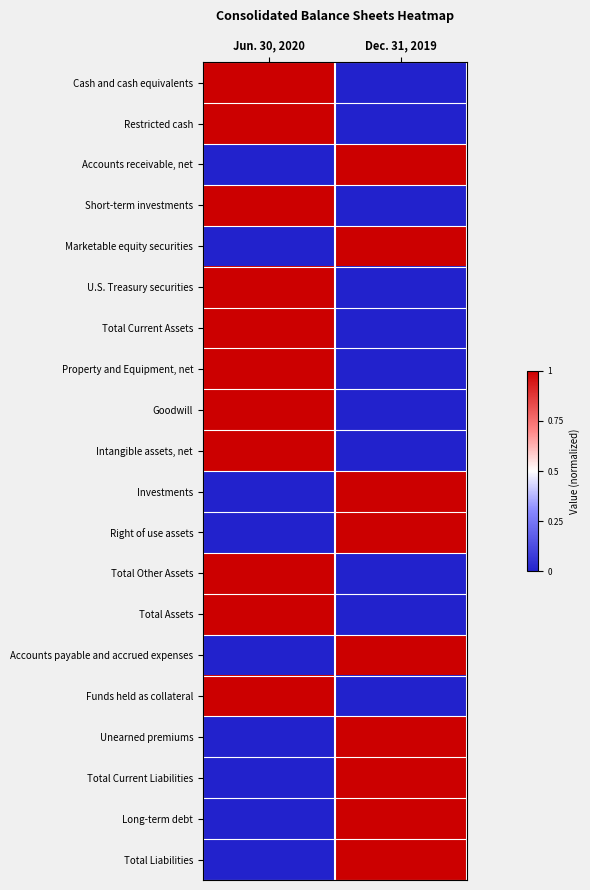

Reading left to right, extract all data points from this chart.

Cash and cash equivalents: Jun. 30, 2020=1	Dec. 31, 2019=0
Restricted cash: Jun. 30, 2020=1	Dec. 31, 2019=0
Accounts receivable, net: Jun. 30, 2020=0	Dec. 31, 2019=1
Short-term investments: Jun. 30, 2020=1	Dec. 31, 2019=0
Marketable equity securities: Jun. 30, 2020=0	Dec. 31, 2019=1
U.S. Treasury securities: Jun. 30, 2020=1	Dec. 31, 2019=0
Total Current Assets: Jun. 30, 2020=1	Dec. 31, 2019=0
Property and Equipment, net: Jun. 30, 2020=1	Dec. 31, 2019=0
Goodwill: Jun. 30, 2020=1	Dec. 31, 2019=0
Intangible assets, net: Jun. 30, 2020=1	Dec. 31, 2019=0
Investments: Jun. 30, 2020=0	Dec. 31, 2019=1
Right of use assets: Jun. 30, 2020=0	Dec. 31, 2019=1
Total Other Assets: Jun. 30, 2020=1	Dec. 31, 2019=0
Total Assets: Jun. 30, 2020=1	Dec. 31, 2019=0
Accounts payable and accrued expenses: Jun. 30, 2020=0	Dec. 31, 2019=1
Funds held as collateral: Jun. 30, 2020=1	Dec. 31, 2019=0
Unearned premiums: Jun. 30, 2020=0	Dec. 31, 2019=1
Total Current Liabilities: Jun. 30, 2020=0	Dec. 31, 2019=1
Long-term debt: Jun. 30, 2020=0	Dec. 31, 2019=1
Total Liabilities: Jun. 30, 2020=0	Dec. 31, 2019=1